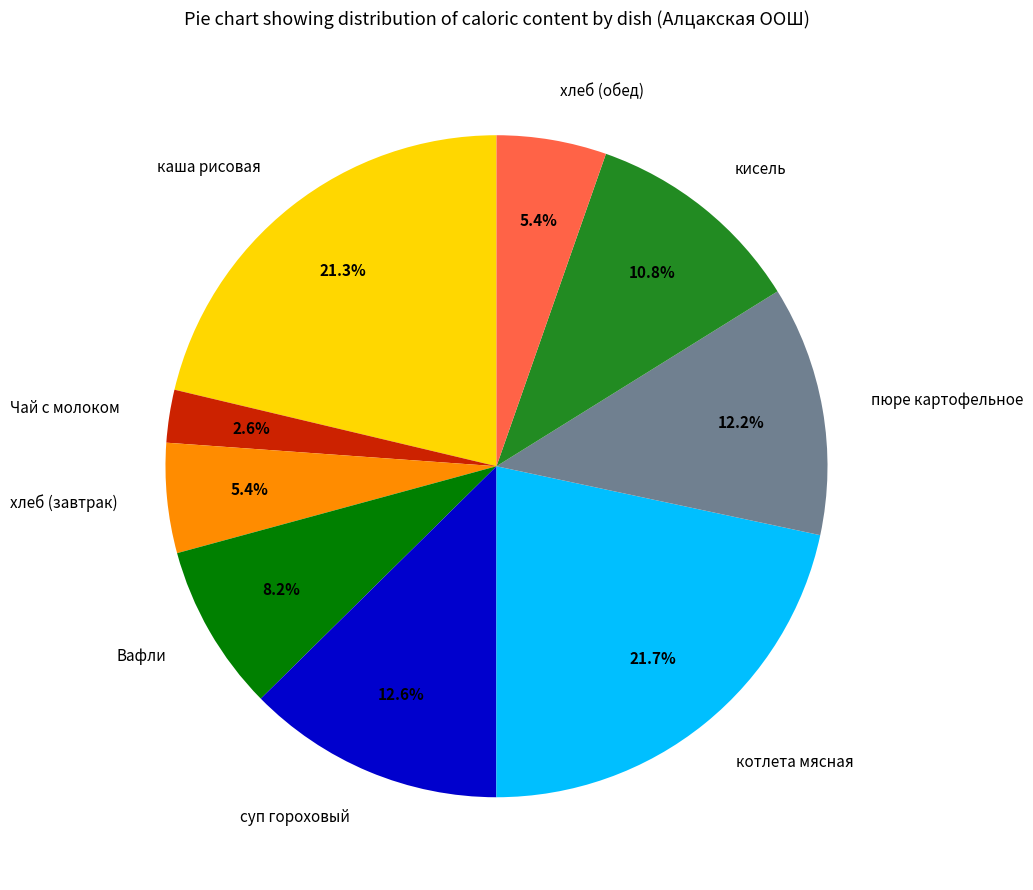

Does any single category account for the majority?

No